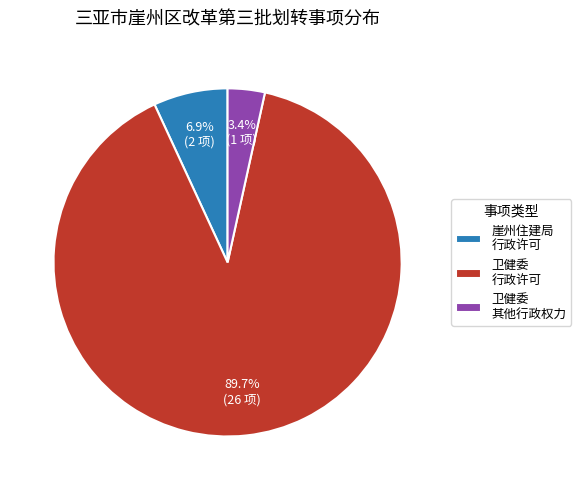

Is there a majority slice in this chart?

Yes